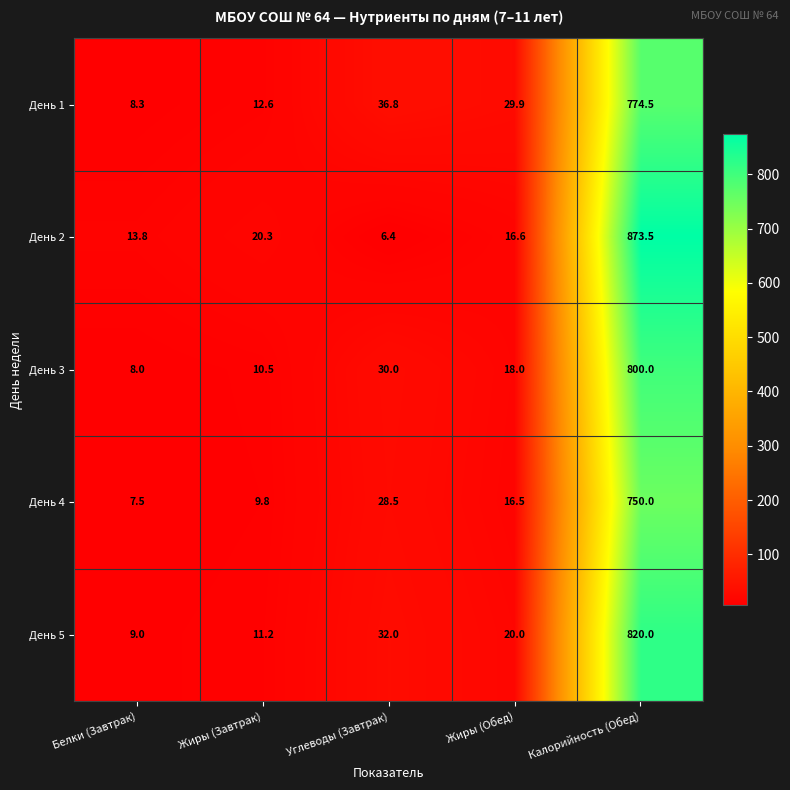

Which series has the widest spread of values?

День 2